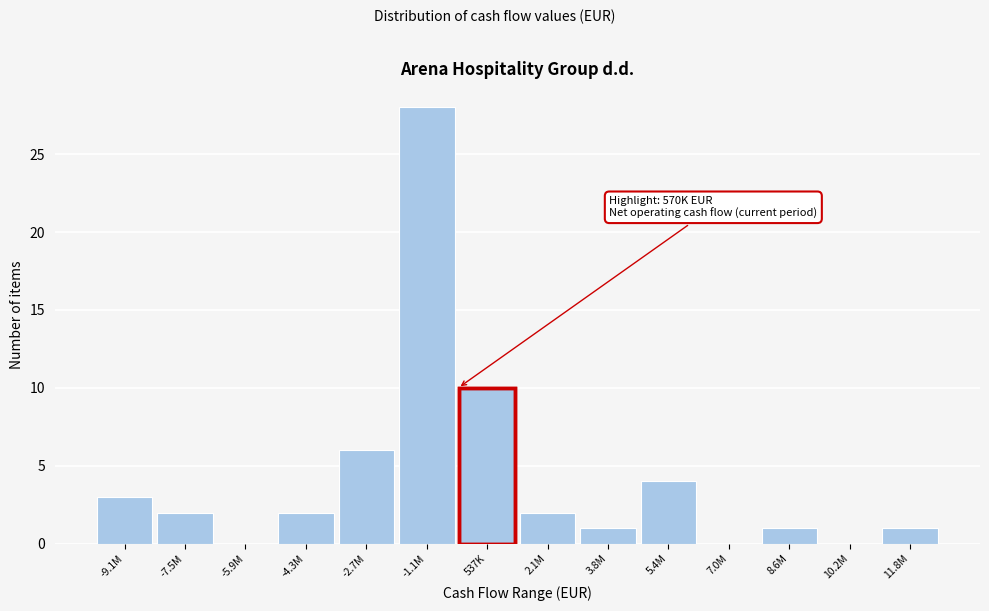

Reading left to right, list all the values displayed in this chart.

-9.1M=3	-7.5M=2	-5.9M=0	-4.3M=2	-2.7M=6	-1.1M=28	537K=10	2.1M=2	3.8M=1	5.4M=4	7.0M=0	8.6M=1	10.2M=0	11.8M=1